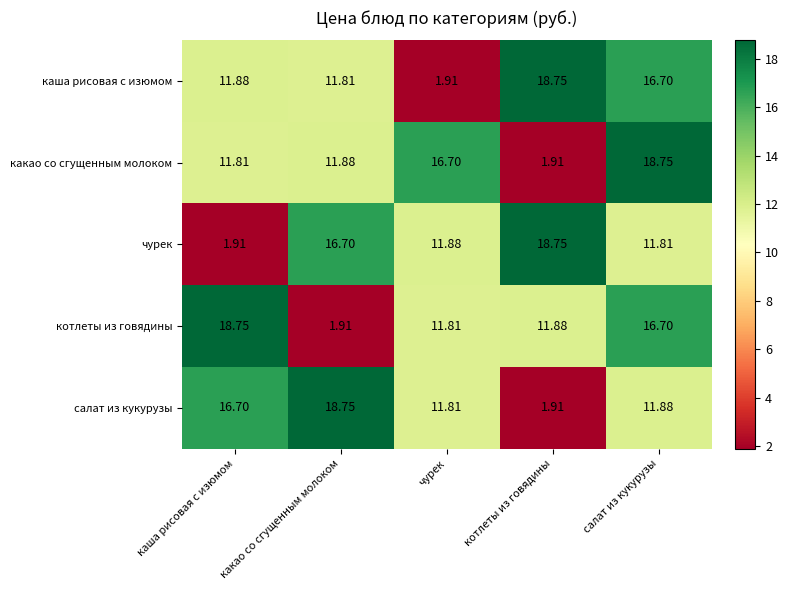

Where does the какао со сгущенным молоком series first go above 11?

каша рисовая с изюмом